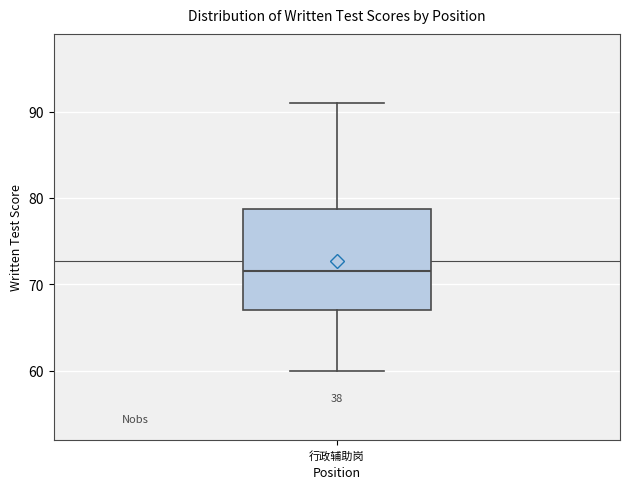

Transcribe this box plot: give where the median line is, the range the box spans, and where the two whiskers end, as read against the y-axis. The values are not printed on the chart, so give them approximately, as read against the axis.

median 72, box 67 to 79, whiskers 60 to 91